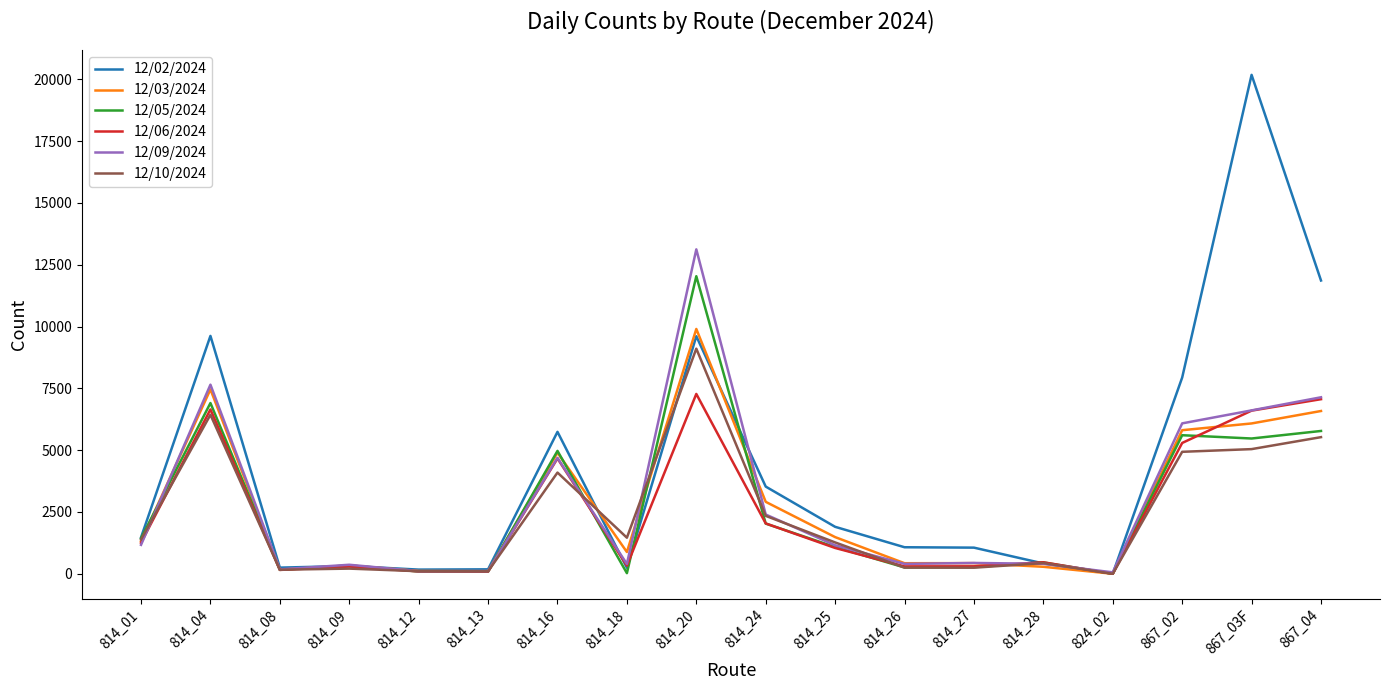

Which series has the widest spread of values?

12/02/2024